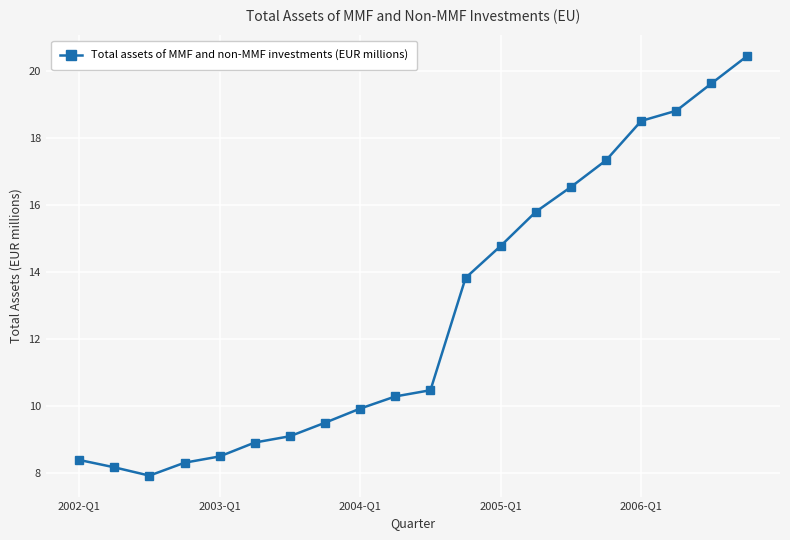

Reading left to right, transcribe all the data shown in this chart.

8.4	8.2	7.9	8.3	8.5	8.9	9.1	9.5	9.9	10.3	10.5	13.8	14.8	15.8	16.5	17.3	18.5	18.8	19.6	20.4